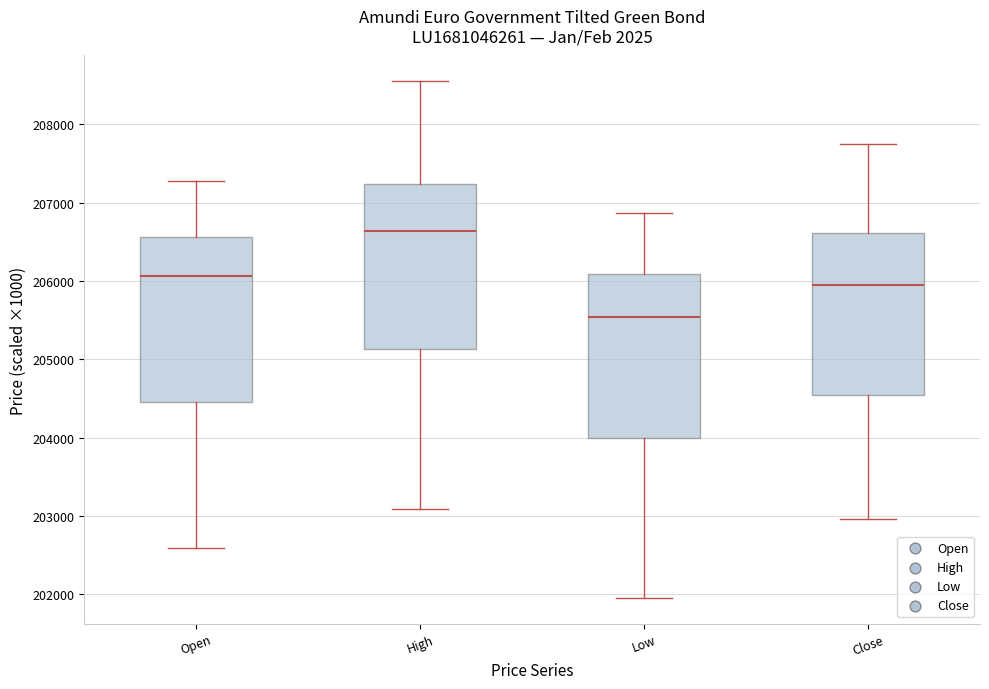

Where does the upper whisker of the box for Close end on the y-axis? The values are not printed on the chart, so give them approximately, as read against the axis.

207800